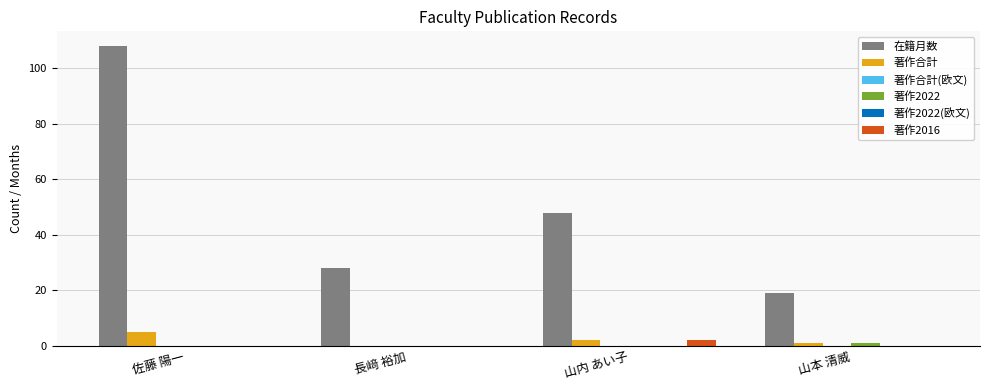

Which series has the largest total across all categories?

在籍月数